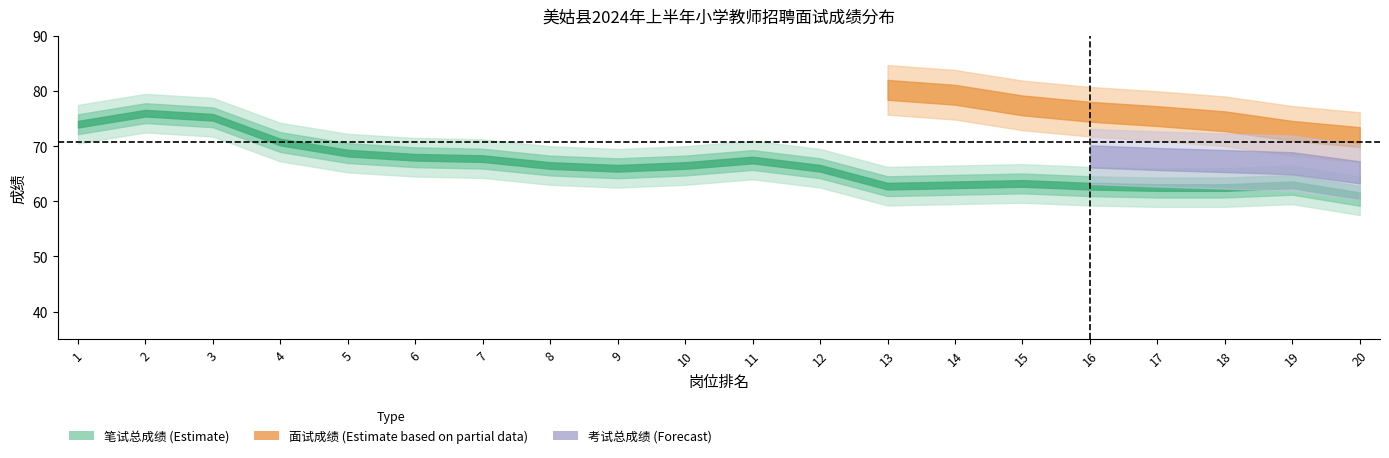

Which series changed the most between 1 and 16?

笔试总成绩